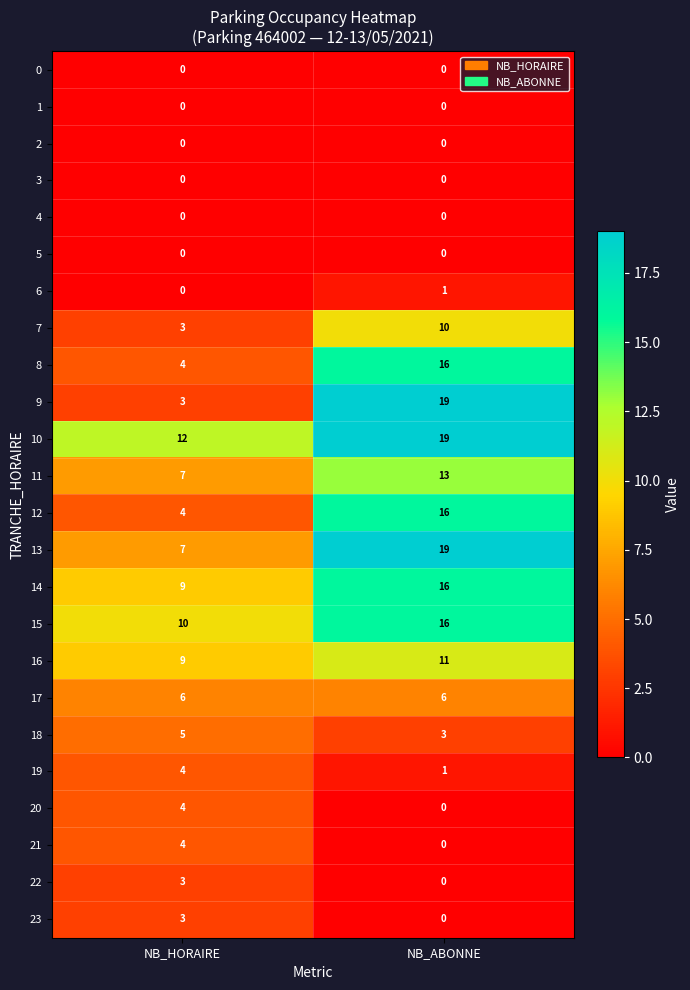

Rank the categories by 8 value from lowest to highest.

NB_HORAIRE, NB_ABONNE